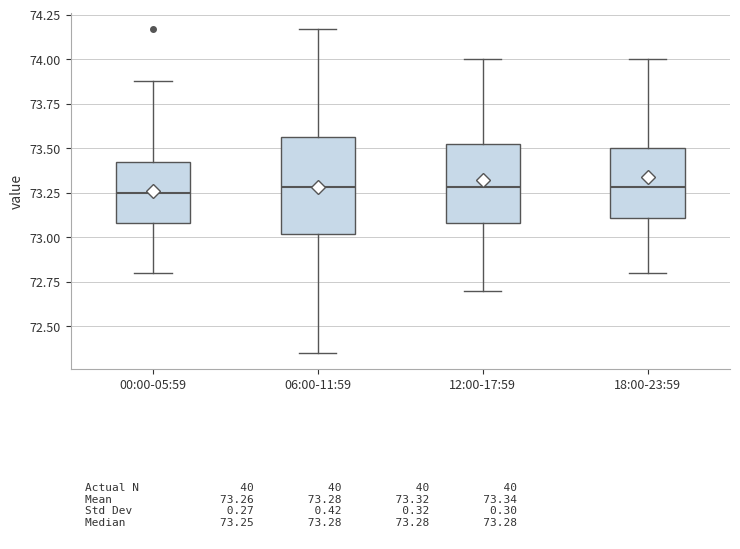

Reading left to right, read every box against the y-axis: the position of its median line, the range the box covers, and the ends of its whiskers. The values are not printed on the chart, so give them approximately, as read against the axis.

00:00-05:59: median 73.25, box 73.10 to 73.45, whiskers 72.80 to 73.90
06:00-11:59: median 73.30, box 73.00 to 73.55, whiskers 72.35 to 74.15
12:00-17:59: median 73.30, box 73.10 to 73.55, whiskers 72.70 to 74.00
18:00-23:59: median 73.30, box 73.10 to 73.50, whiskers 72.80 to 74.00